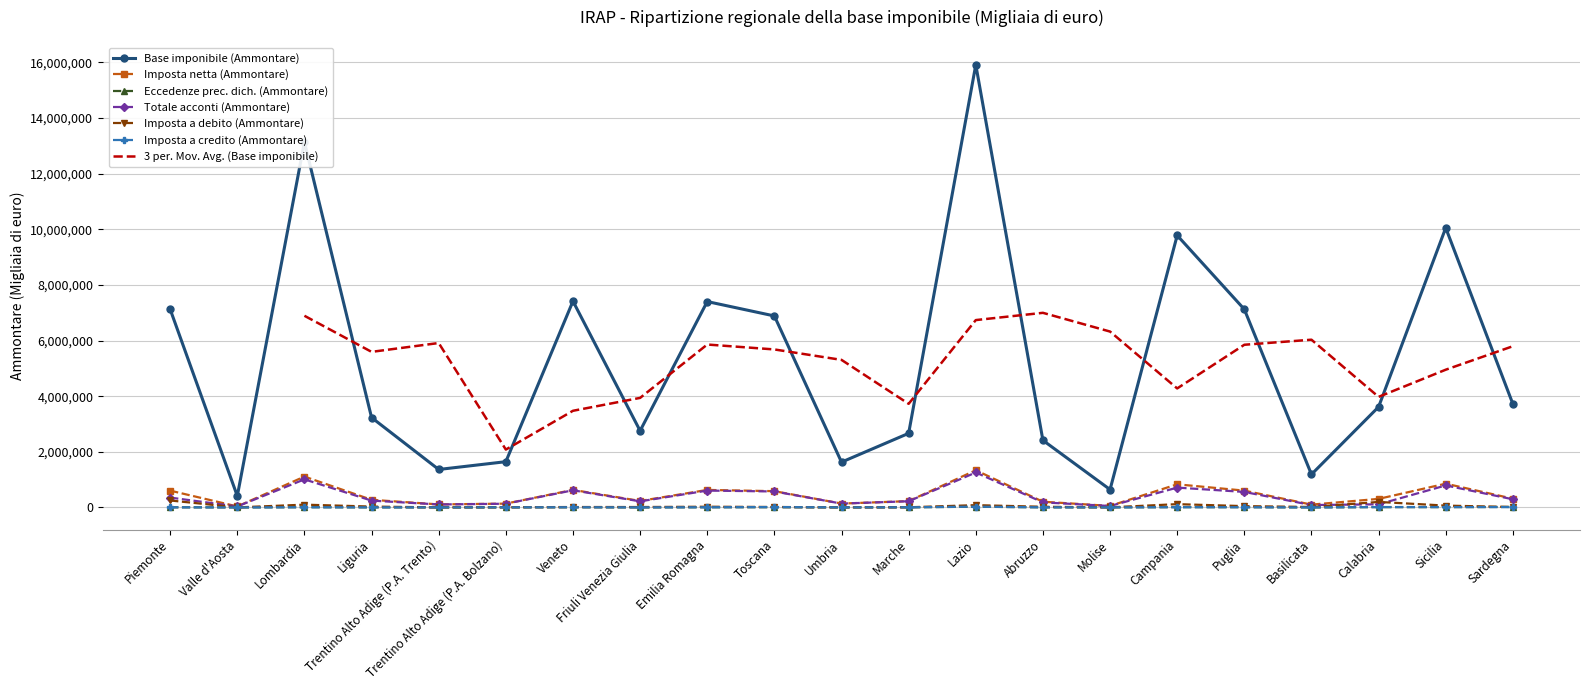

True or false: Imposta netta (Ammontare) and Imposta a credito (Ammontare) cross at least once.

False